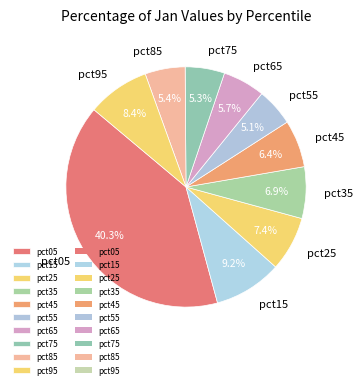

To the nearest percent, what is the difference between the pct65 and pct35 slice percentages?

1%